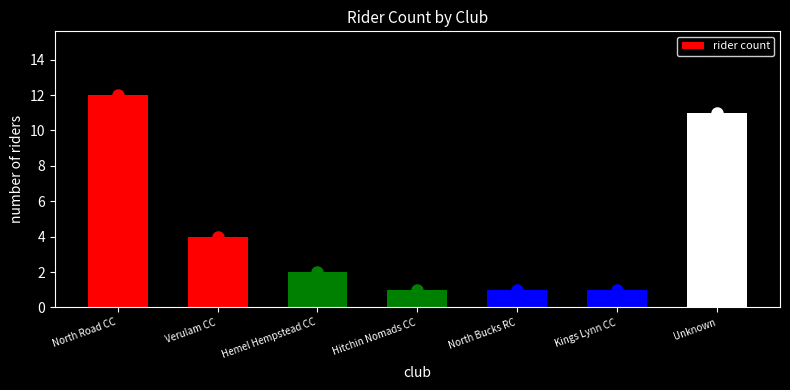

Reading right to left, extract all data points from this chart.

11	1	1	1	2	4	12